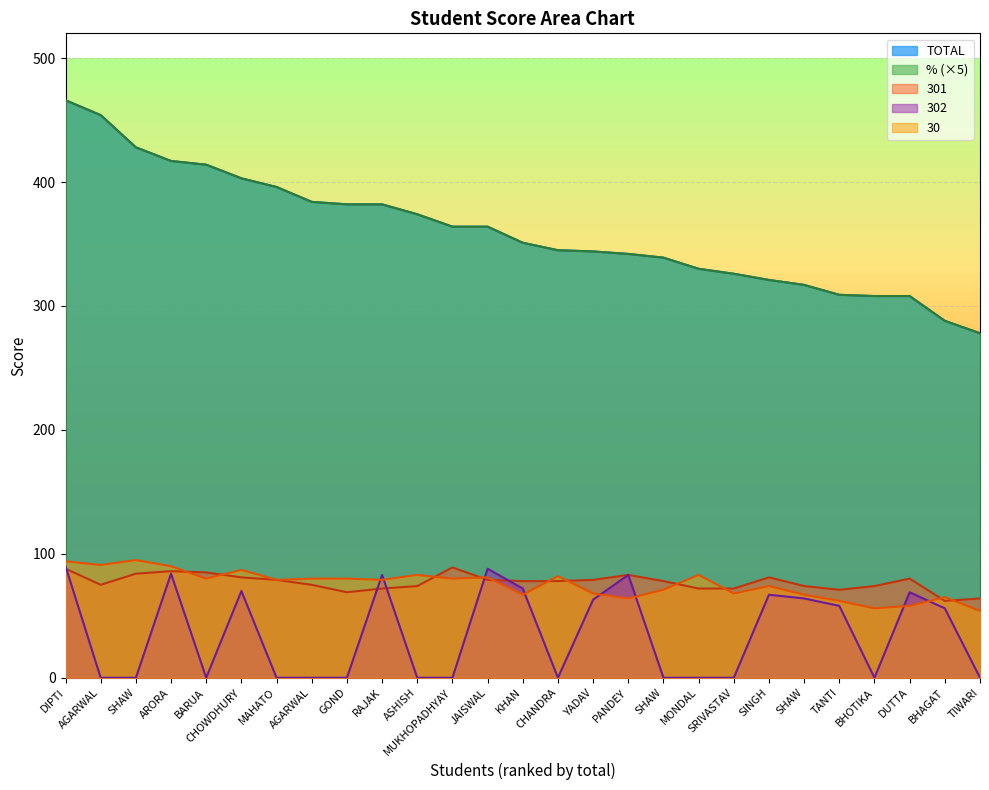

Does the chart display data point markers on the line(s)?

No